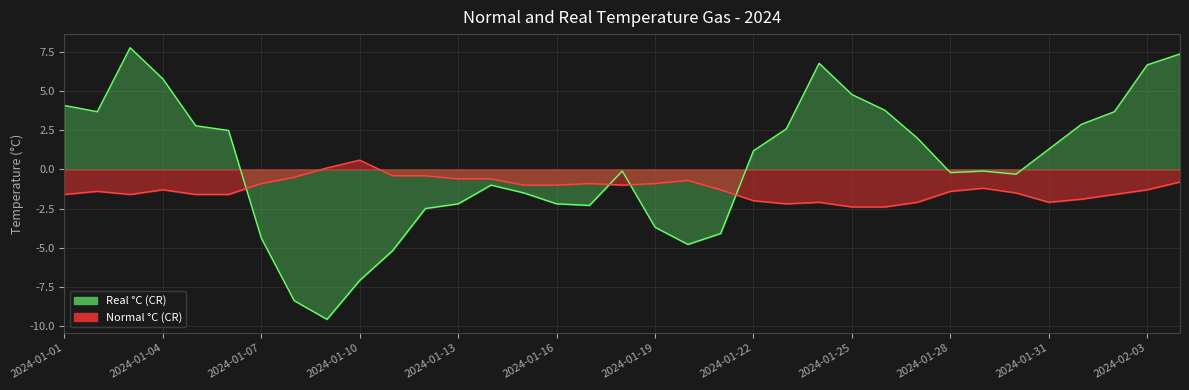

Which series has the largest range (max minus min)?

Real °C (CR)